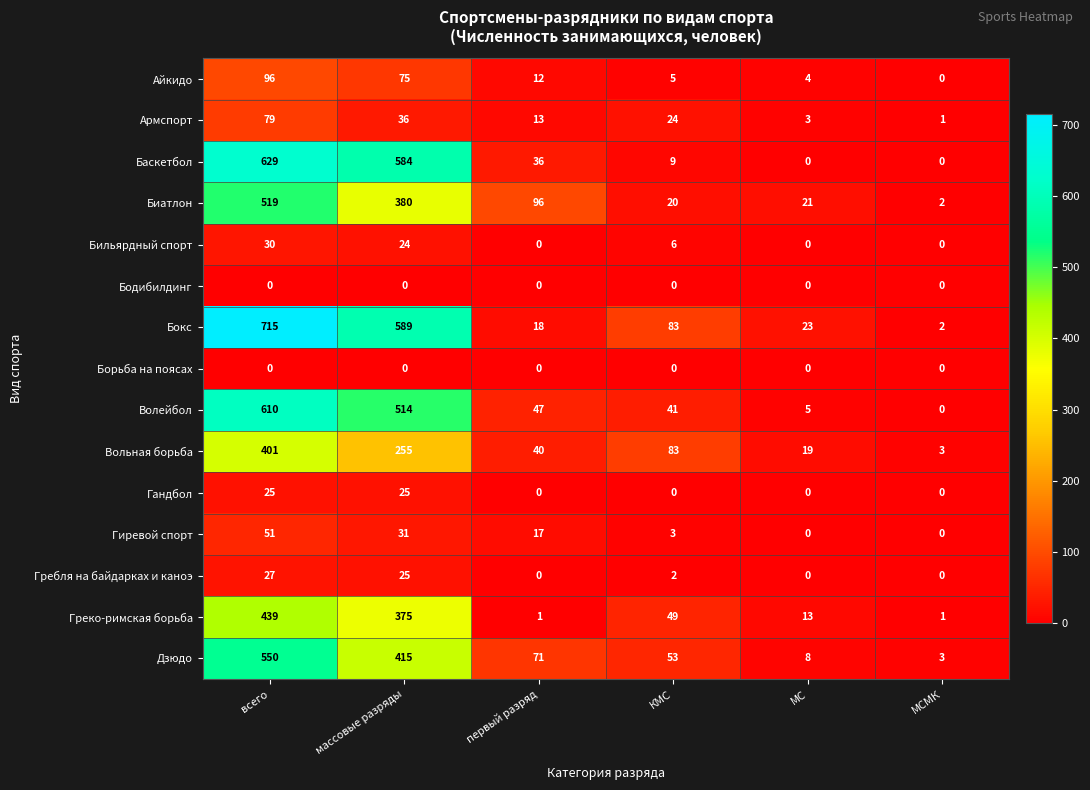

What is the sum of the Вольная борьба values at КМС and МСМК?

86